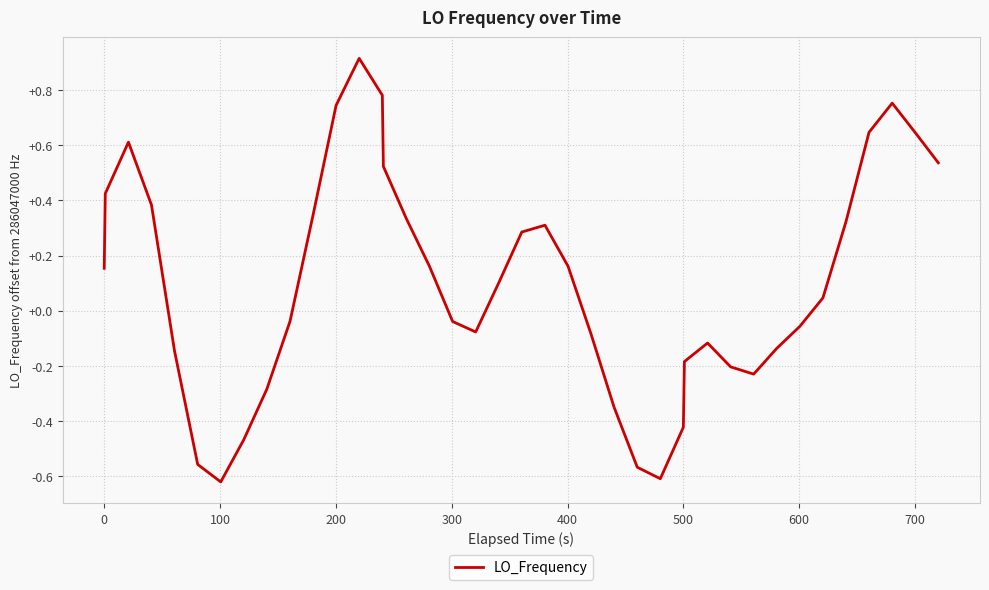

What is the sum of all values?

4.0